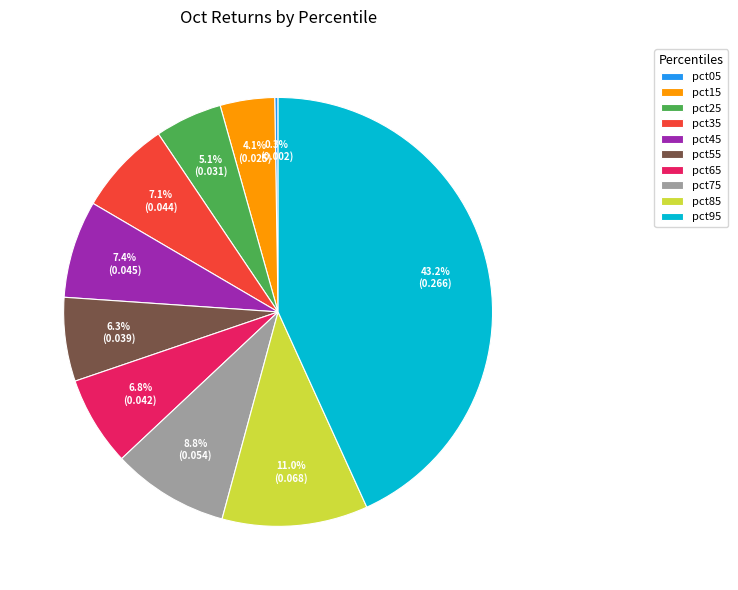

To the nearest percent, what portion does pct15 represent?

4%